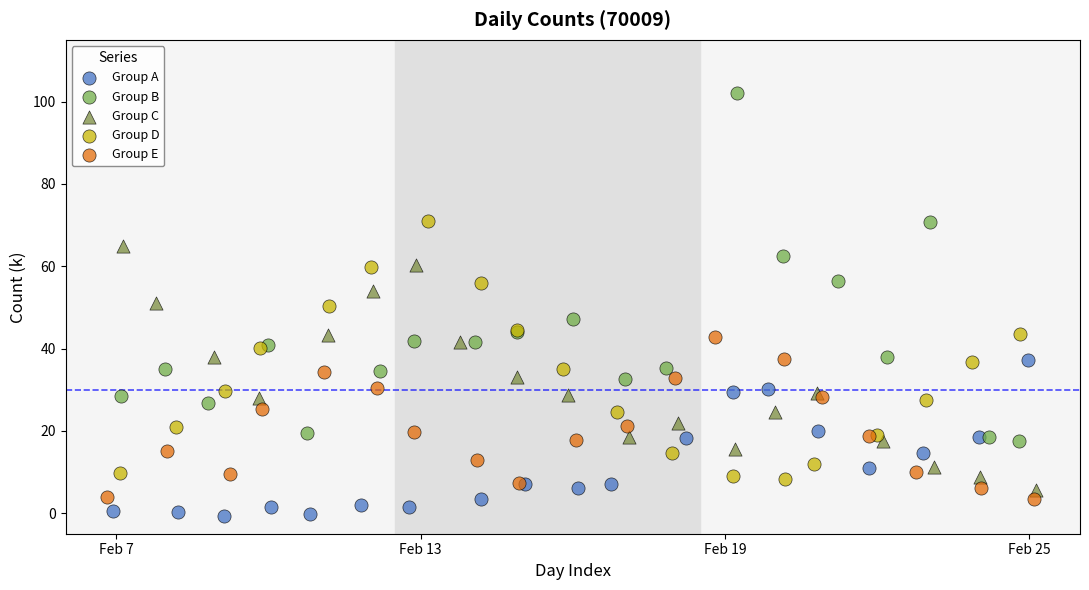

Which series reaches the maximum Y coordinate?

Group B